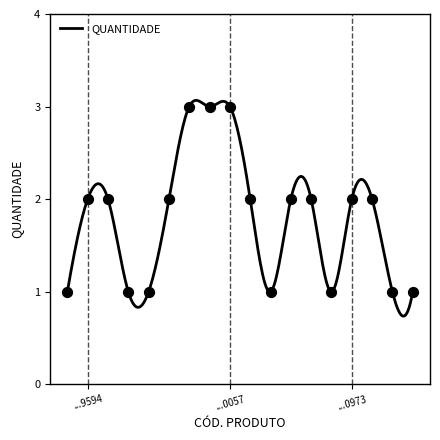

Approximately how many times larger is the value at 7895493776654 compared to 7895493770997?

3.0